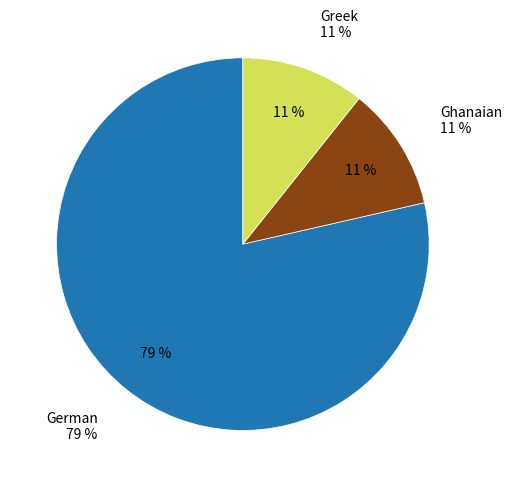

What percentage is the Ghanaian slice, to the nearest percent?

11%